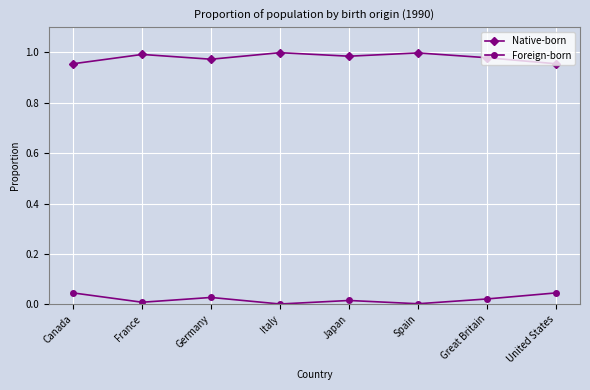

Is it true that Foreign-born equals 0.0 at Canada?

True